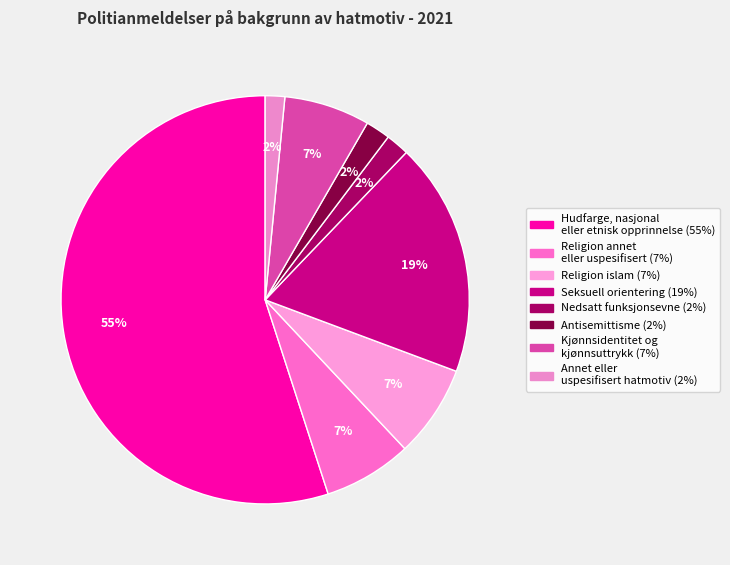

What is the majority slice?

Hudfarge, nasjonal eller etnisk opprinnelse